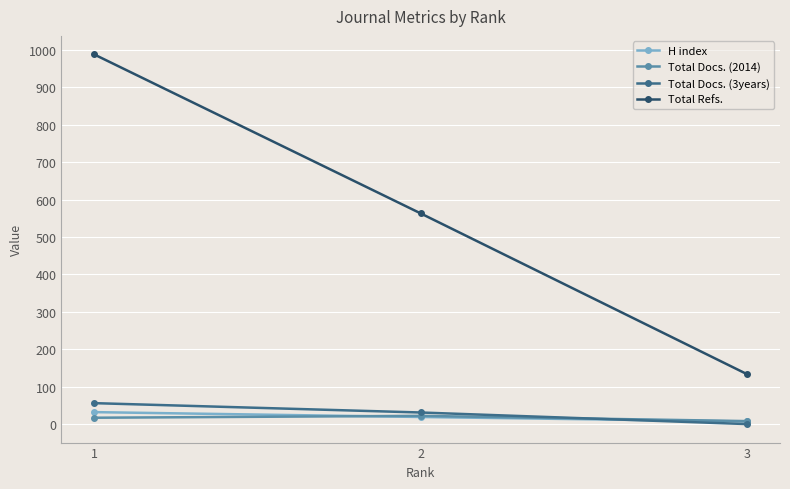

How many lines are shown in the chart?

4